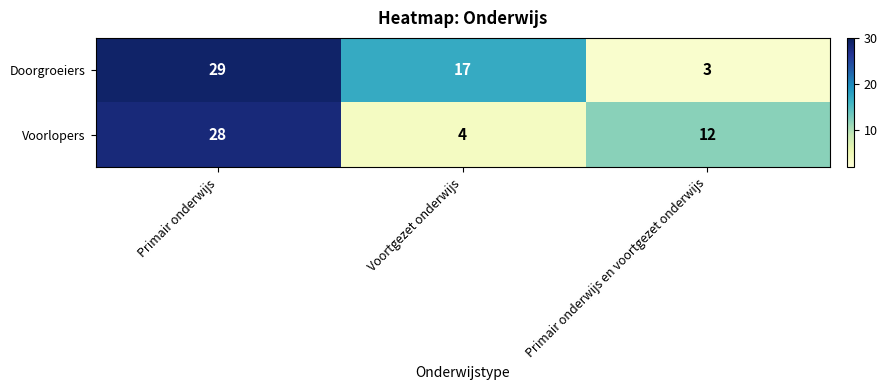

At which category is the sum across all series the highest?

Primair onderwijs